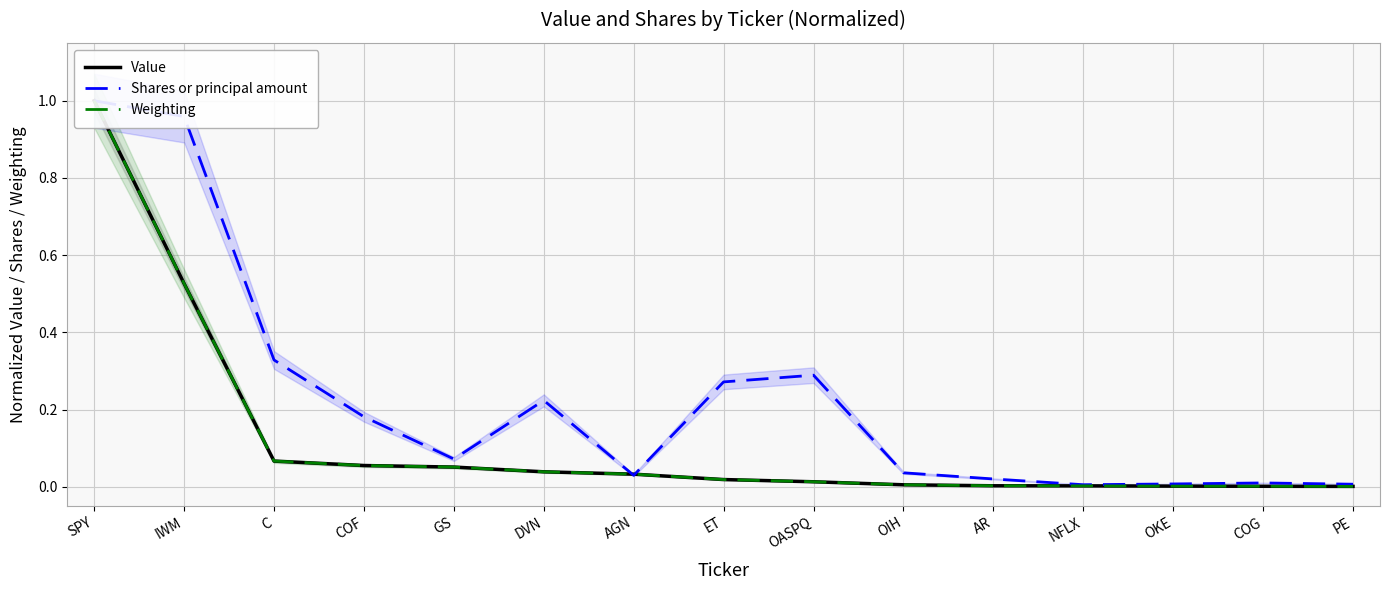

Which series has the largest total across all categories?

Shares or principal amount